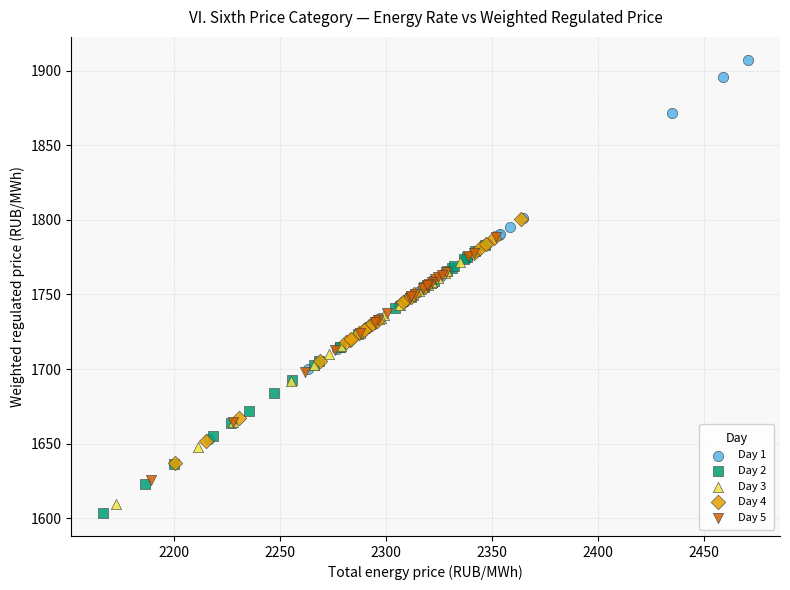

Which series contains the highest Y value?

Day 1